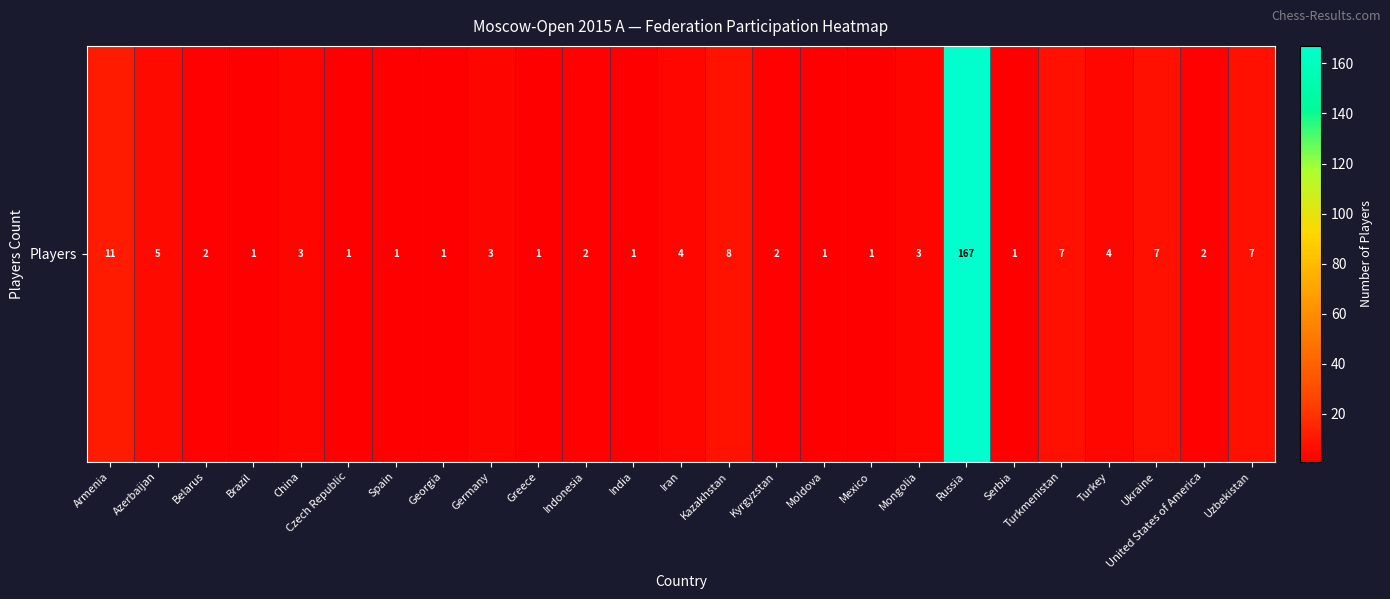

Rank the categories by value from lowest to highest.

Brazil, Czech Republic, Spain, Georgia, Greece, India, Moldova, Mexico, Serbia, Belarus, Indonesia, Kyrgyzstan, United States of America, China, Germany, Mongolia, Iran, Turkey, Azerbaijan, Turkmenistan, Ukraine, Uzbekistan, Kazakhstan, Armenia, Russia